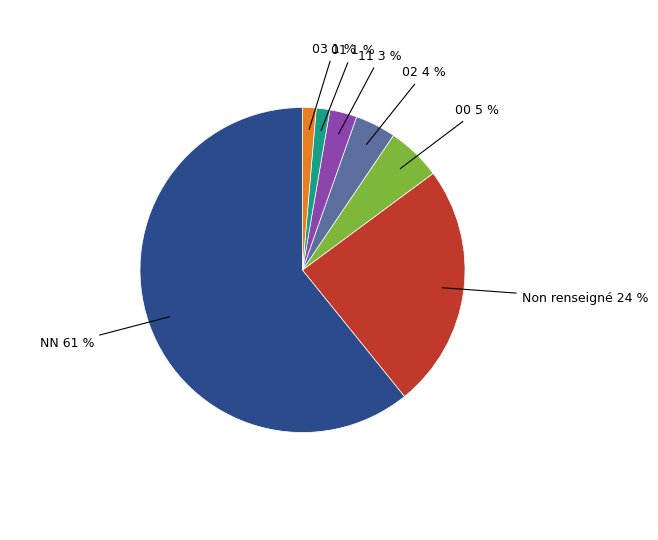

To the nearest percent, what is the average slice percentage?

14%